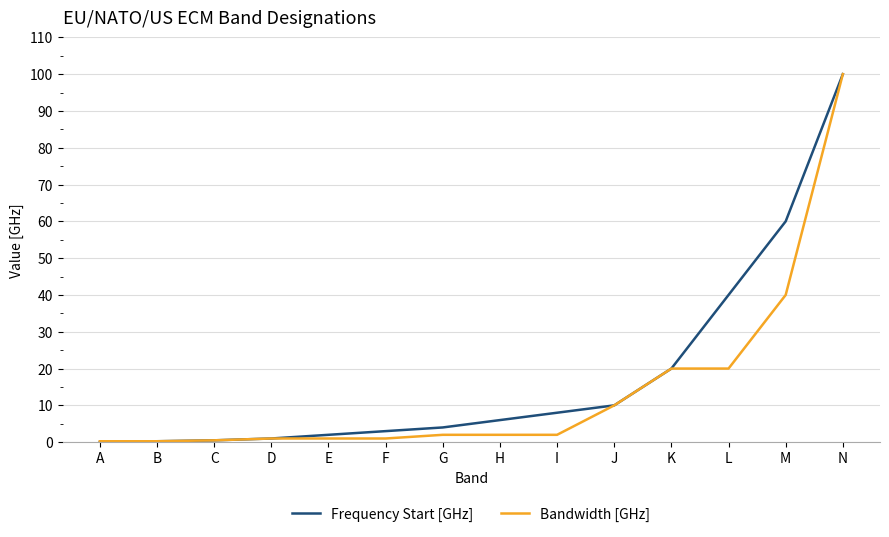

Read the Frequency Start [GHz] value at N.

100.0